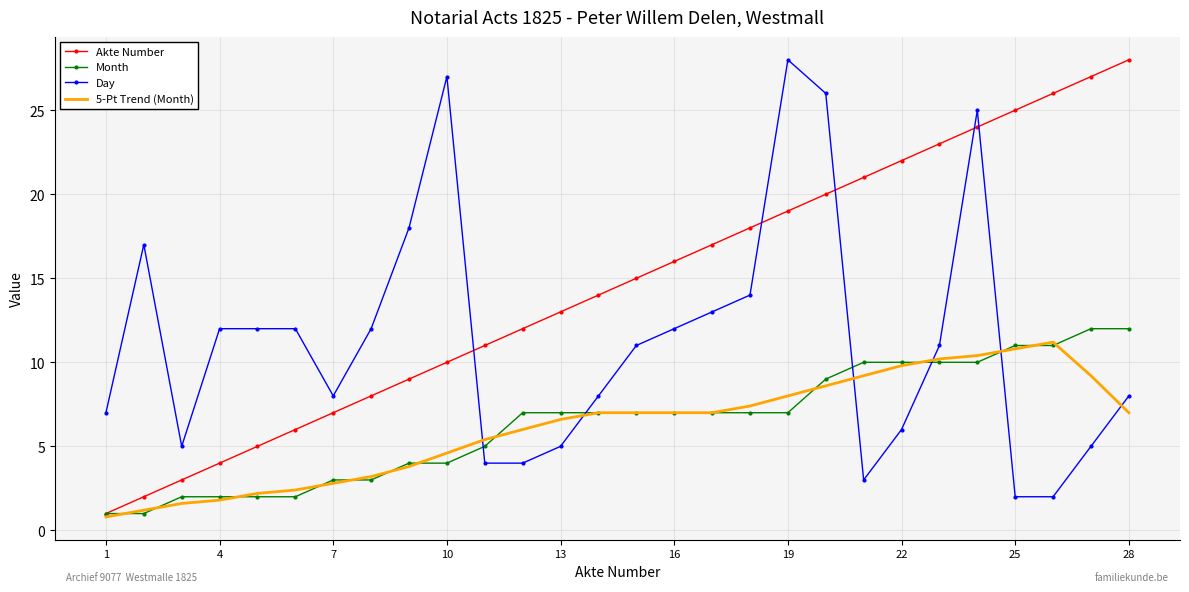

What is the minimum value for 5-Pt Trend (Month)?

0.8